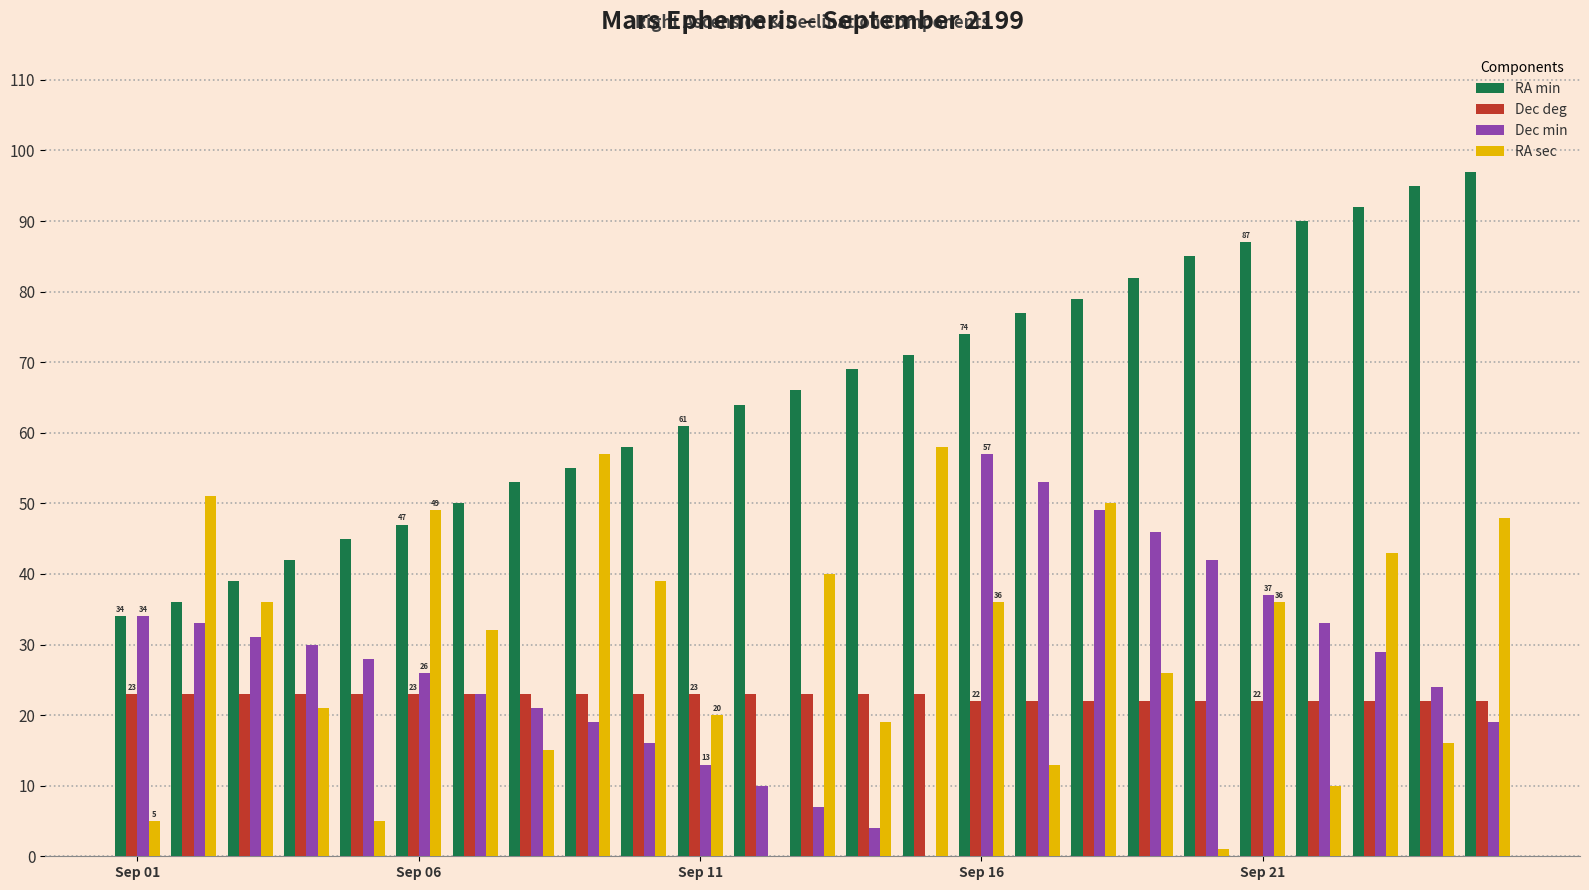

Which series has the largest total across all categories?

RA min